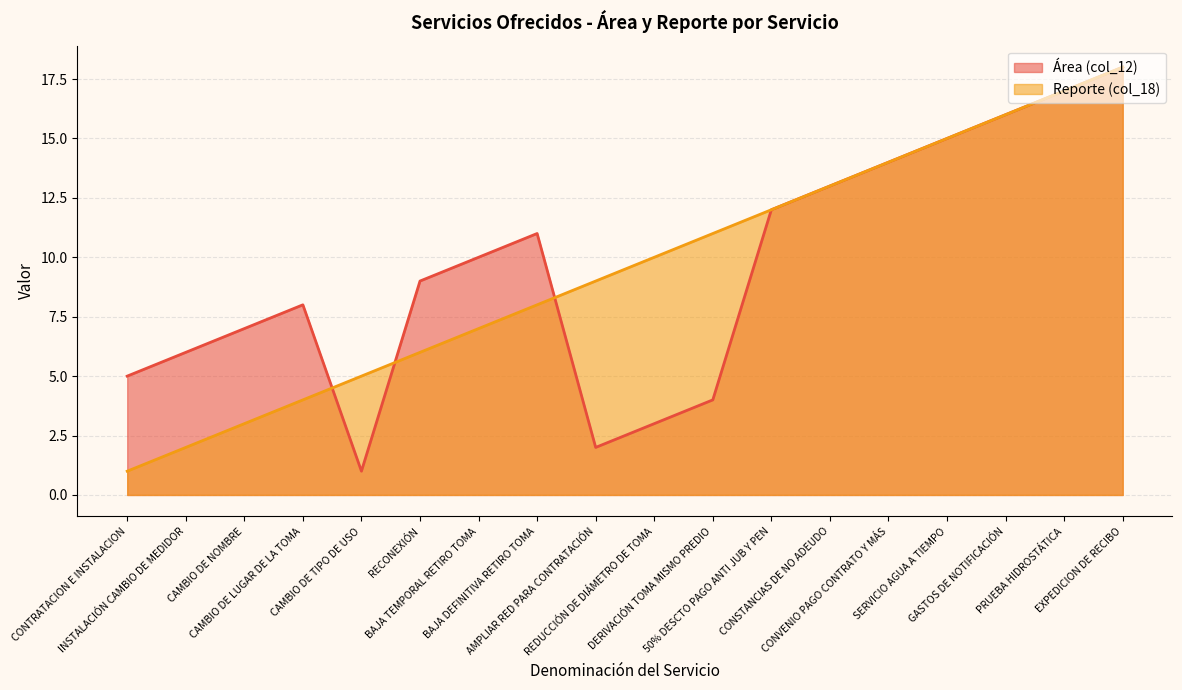

What is the lowest value of the Reporte (col_18) series?

1